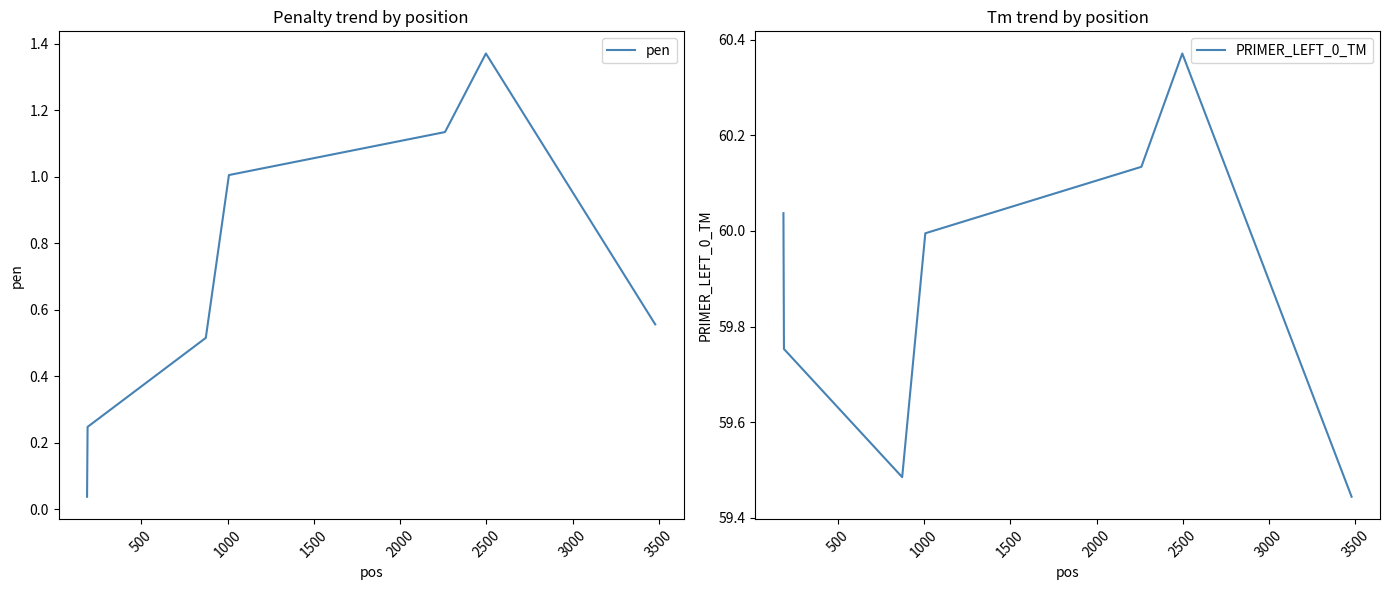

True or false: PRIMER_LEFT_0_TM and pen intersect in this chart.

False